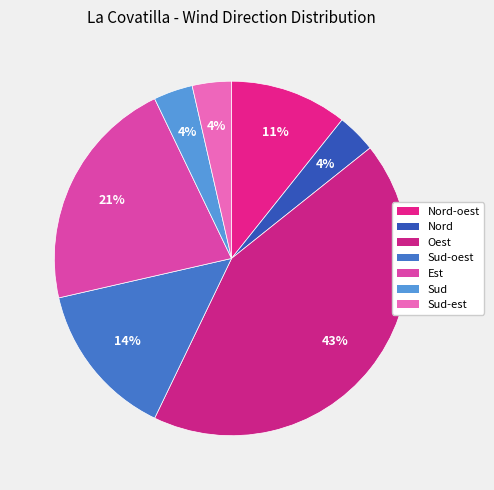

Rank the categories by value from highest to lowest.

Oest, Est, Sud-oest, Nord-oest, Nord, Sud, Sud-est